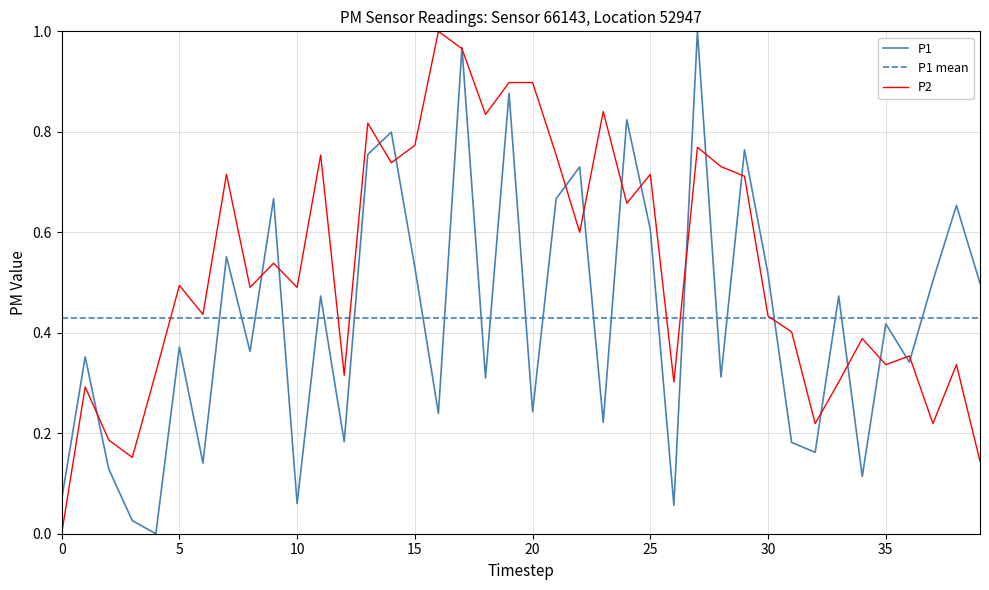

How many times do P1 and P2 cross each other?

20